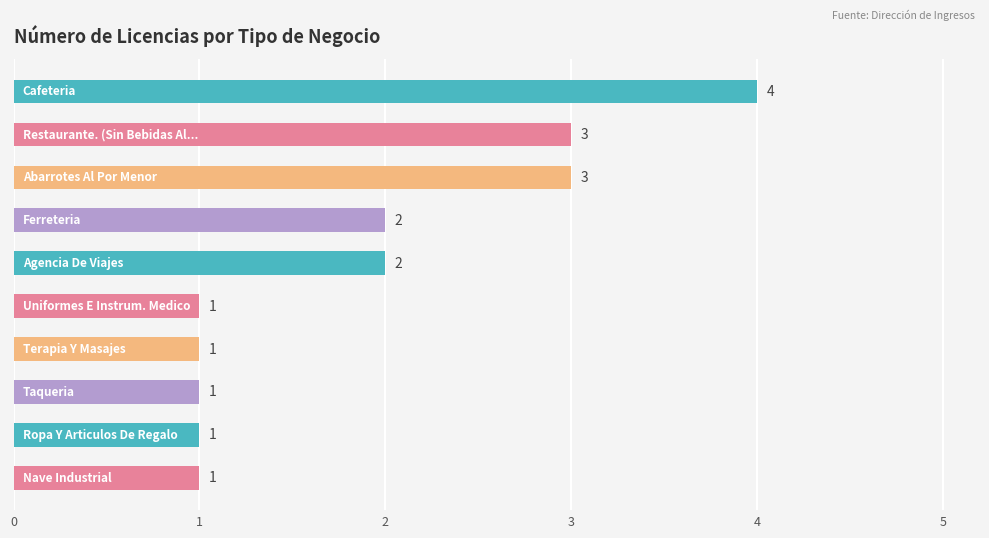

What is the value of the 10th bar from the top?

1